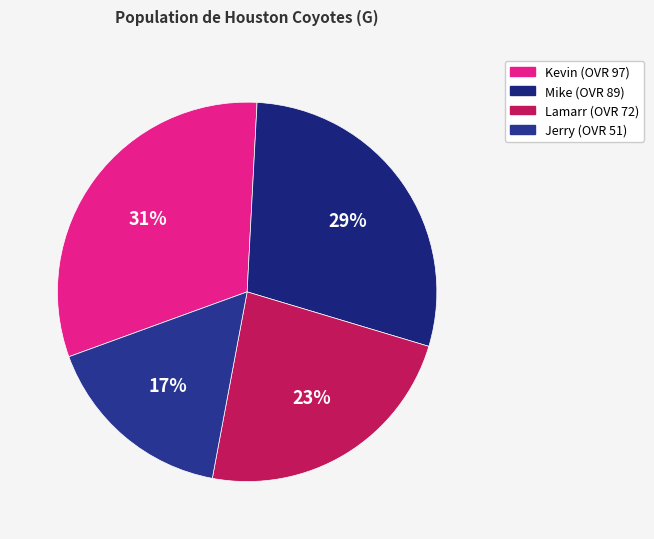

To the nearest percent, what is the average slice percentage?

25%